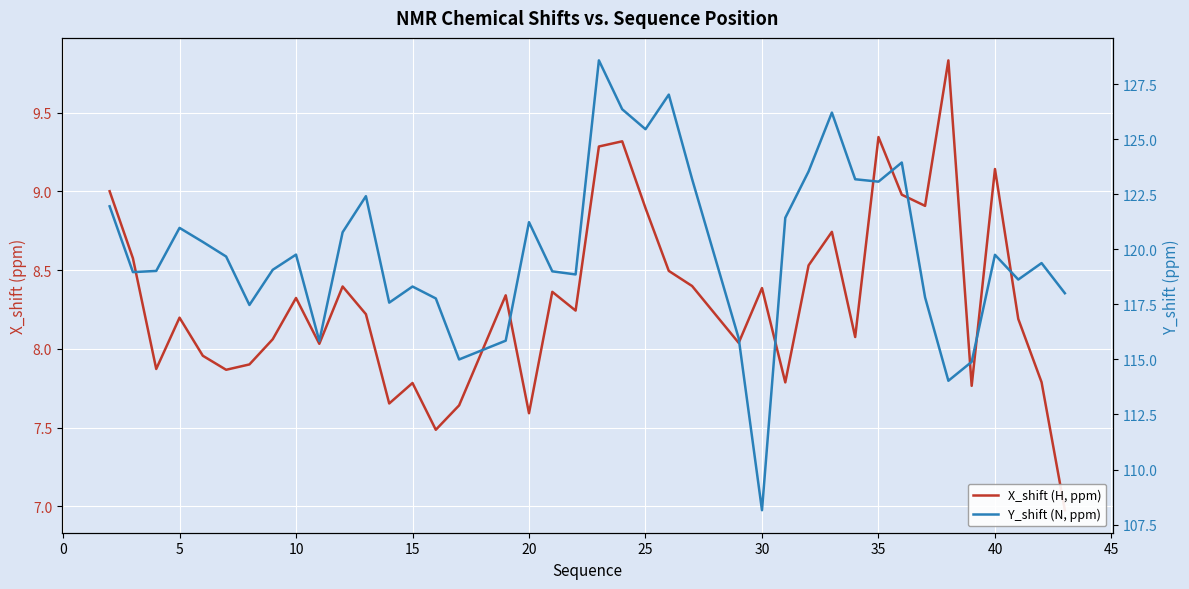

In Y_shift (N, ppm), how many points are higher than both neighbors (excluding endpoints)?

11